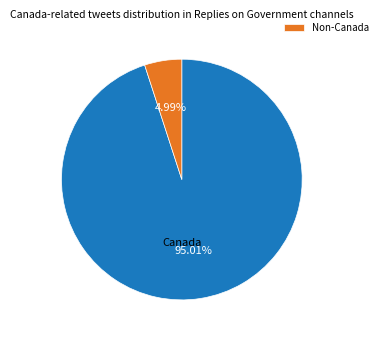

Is there a majority slice in this chart?

Yes